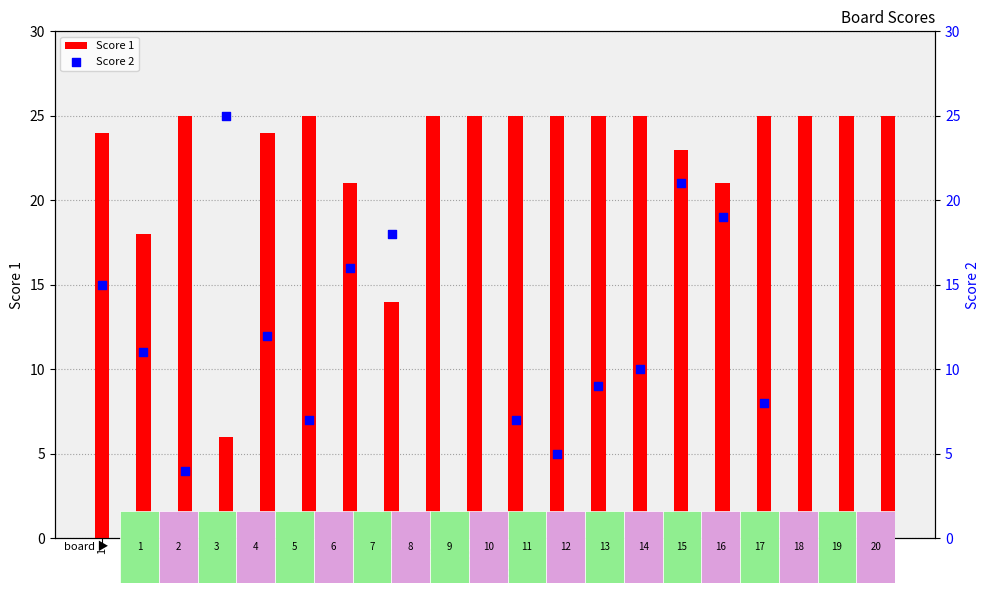

Which series reaches the maximum Y coordinate?

Score 1